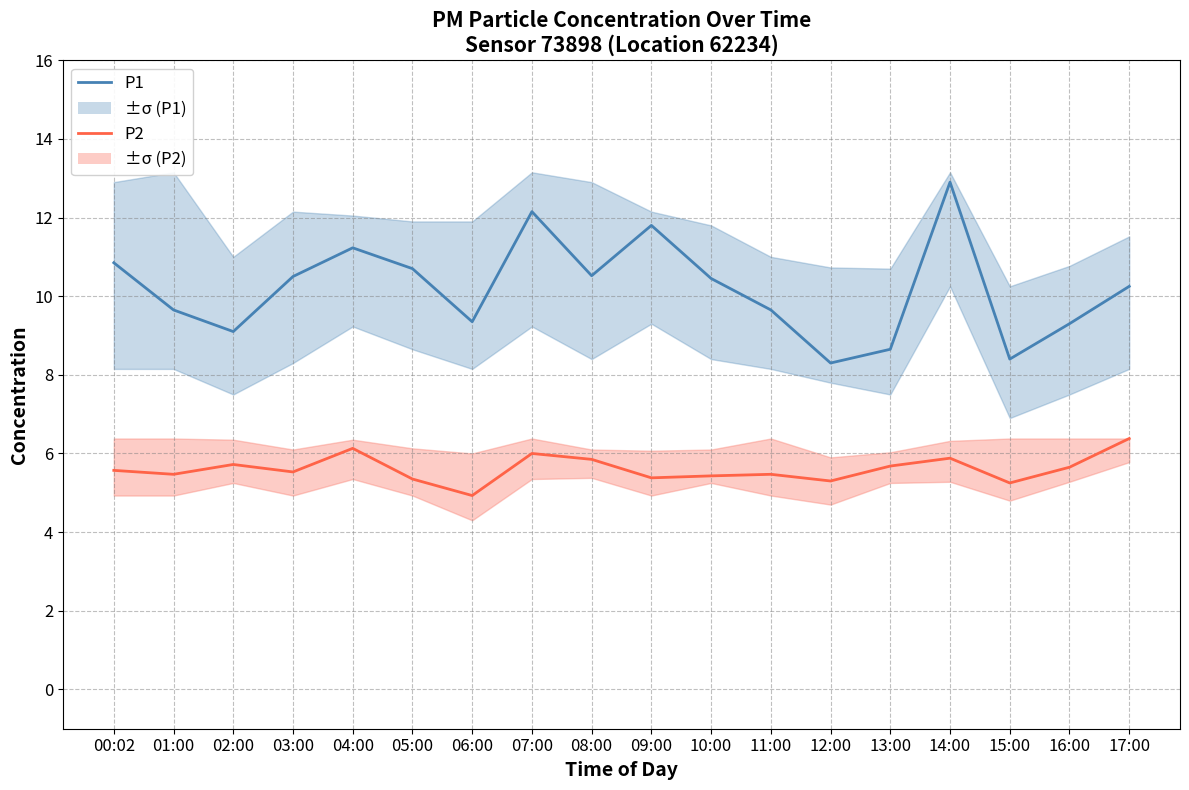

Is this an area chart (filled region under the line)?

No